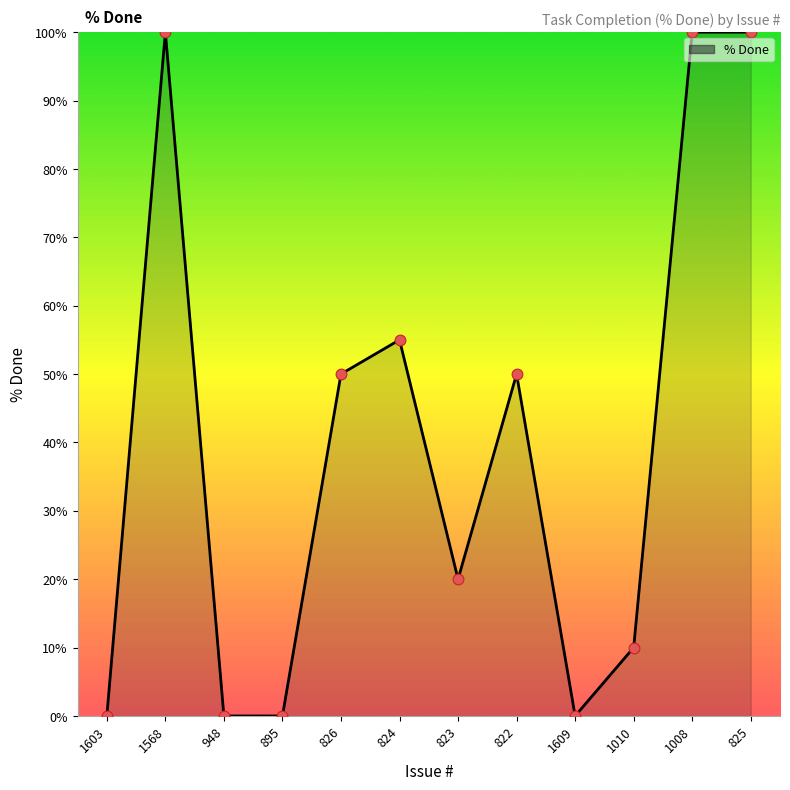

What is the change in value from 1603 to 824?

+55